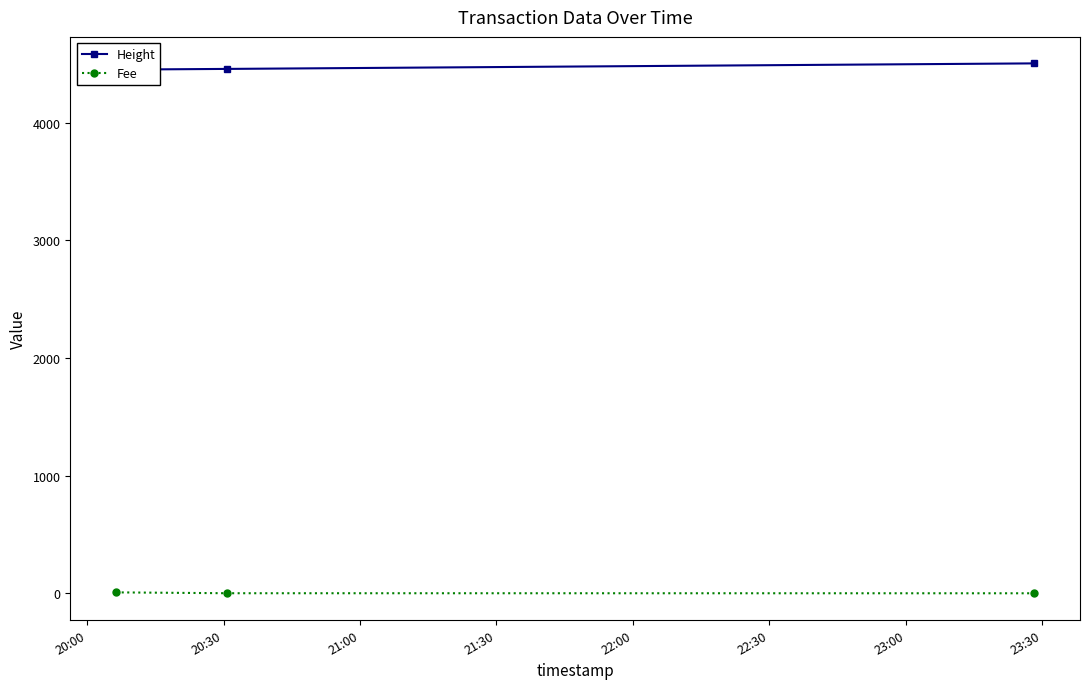

At which label is Fee closest to 3?

20:30